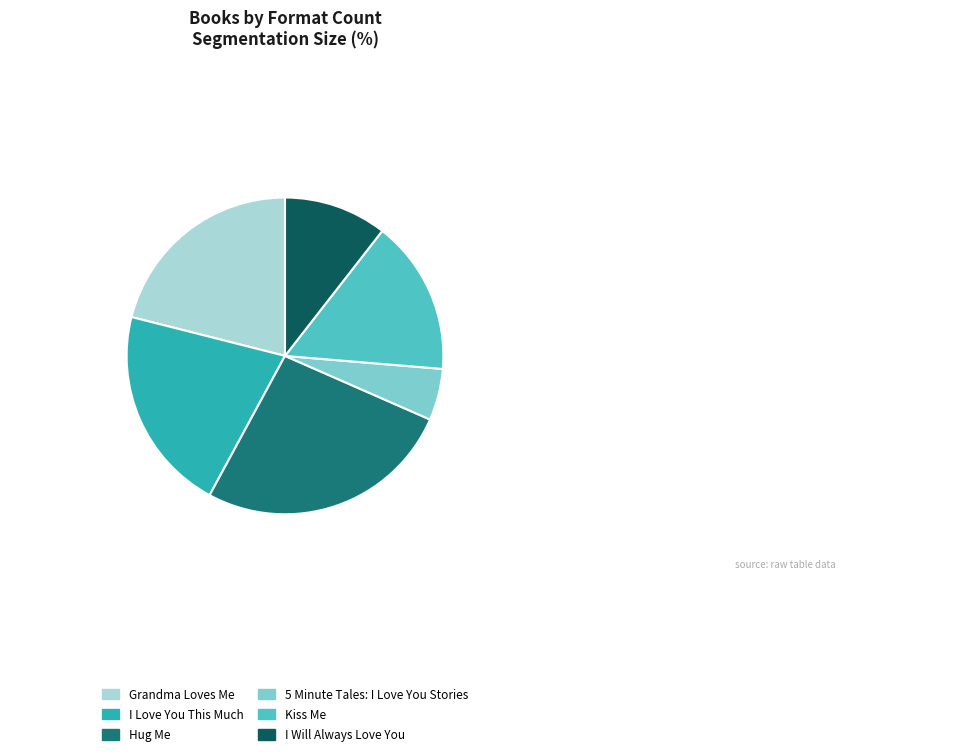

What is the smallest slice in the pie chart?

5 Minute Tales: I Love You Stories